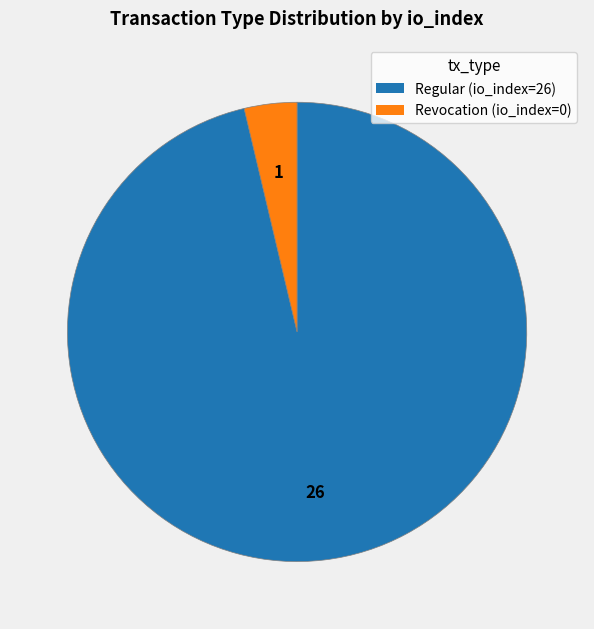

Between Revocation (io_index=0) and Regular (io_index=26), which is larger?

Regular (io_index=26)